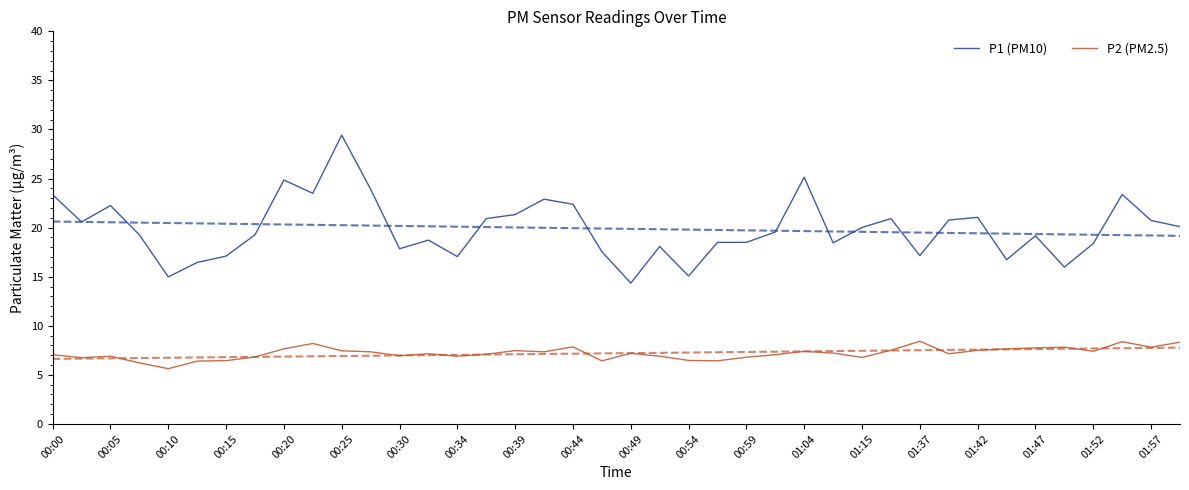

True or false: P1 (PM10) and P2 (PM2.5) intersect in this chart.

False